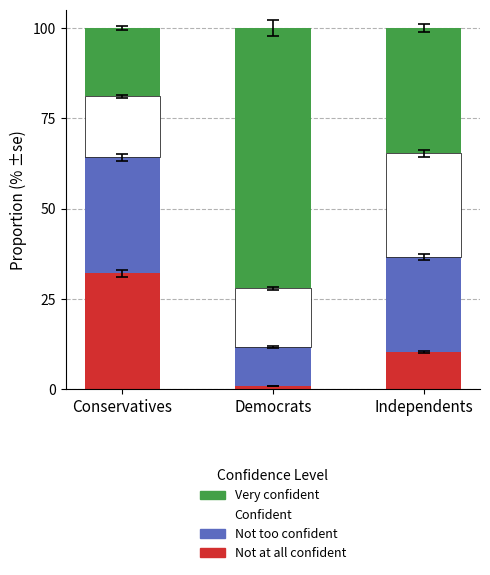

What is the total value across all series at Independents?

100.0